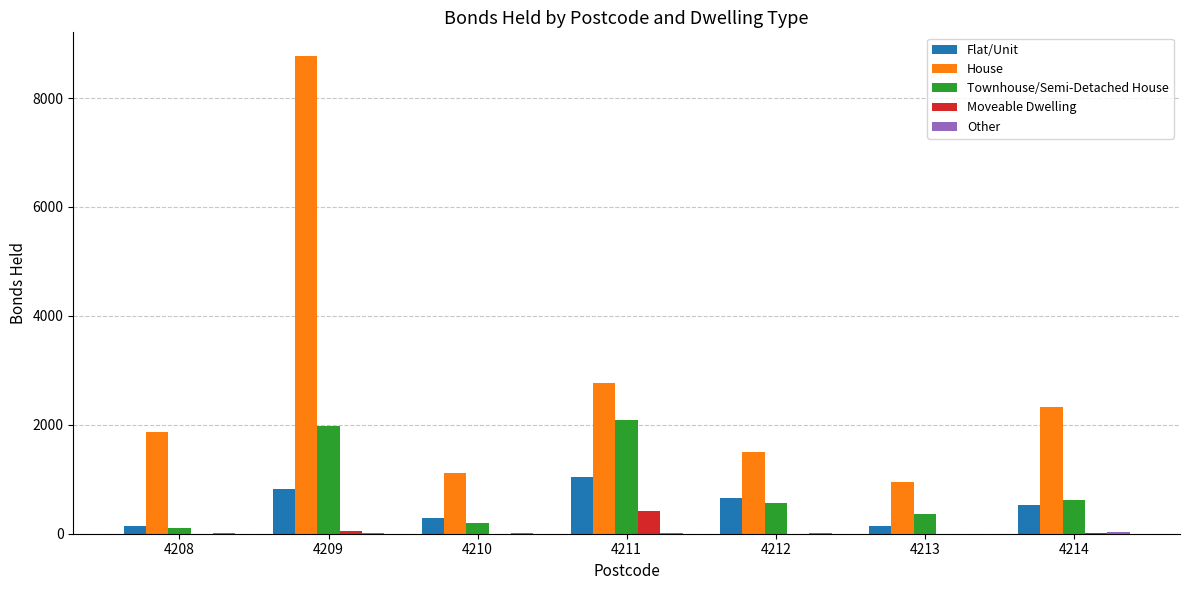

What is the average value of the Moveable Dwelling series?

70